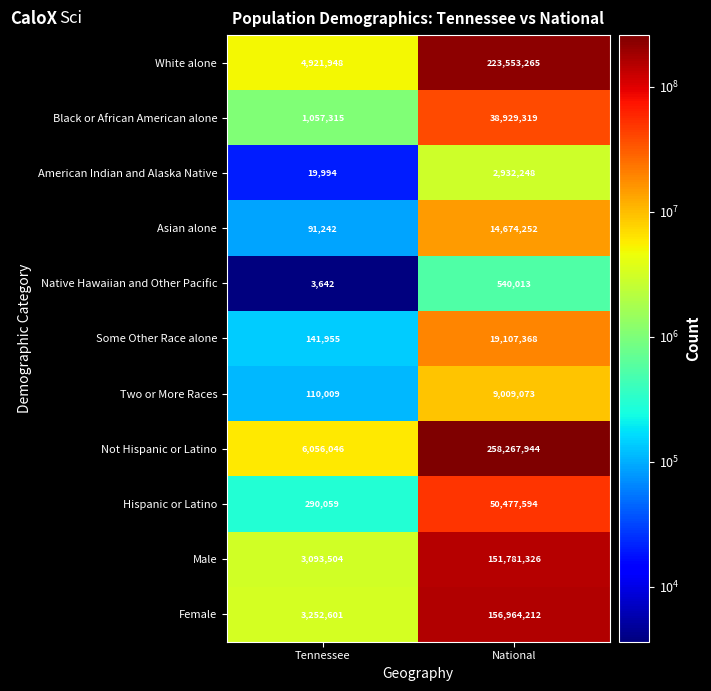

List the series in order of their peak value, lowest first.

Native Hawaiian and Other Pacific, American Indian and Alaska Native, Two or More Races, Asian alone, Some Other Race alone, Black or African American alone, Hispanic or Latino, Male, Female, White alone, Not Hispanic or Latino